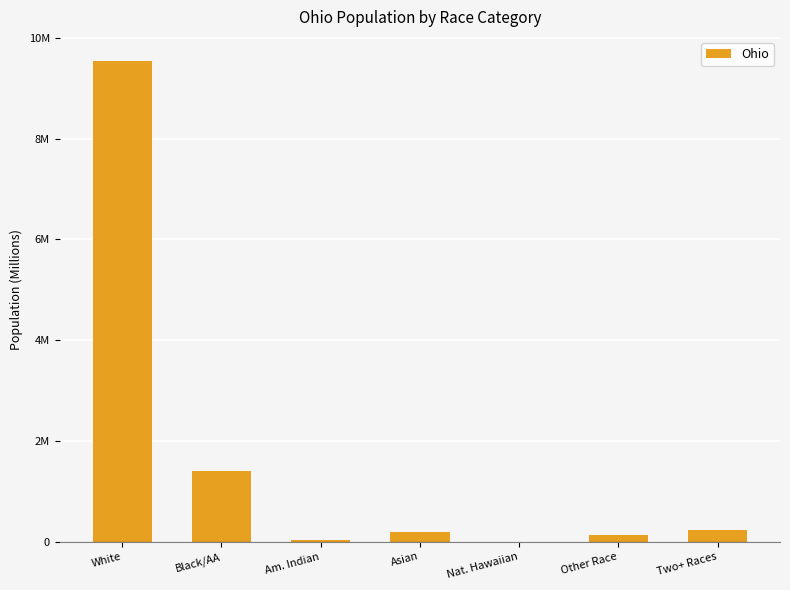

What is the label of the 6th bar from the left?

Other Race